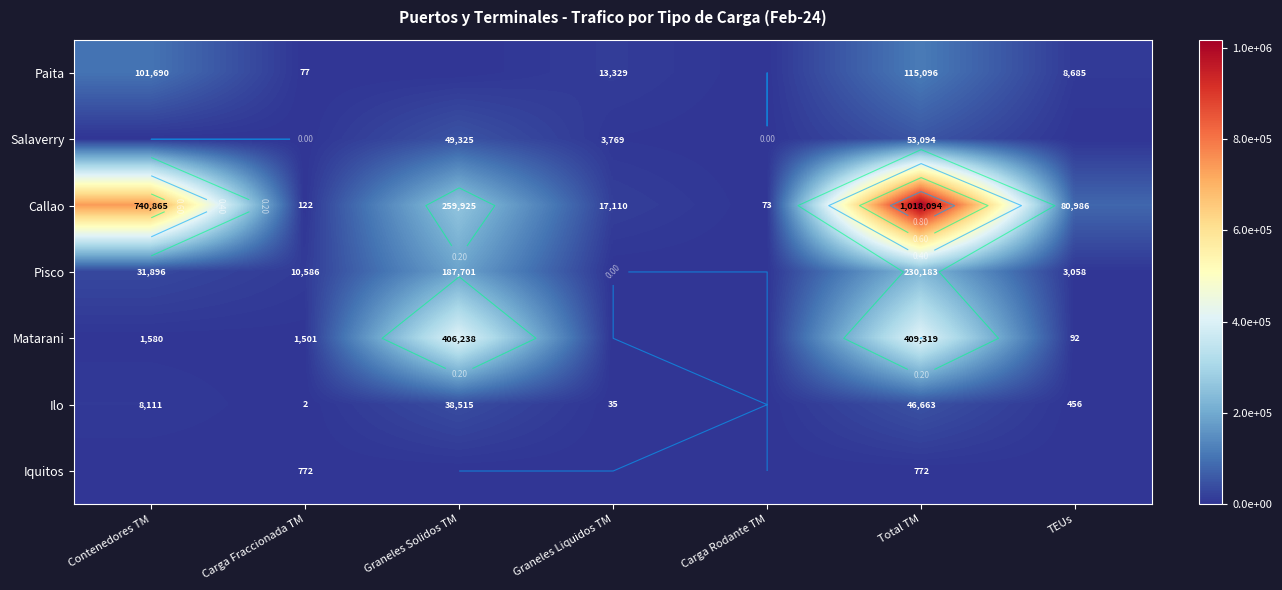

Which series has the widest spread of values?

Callao